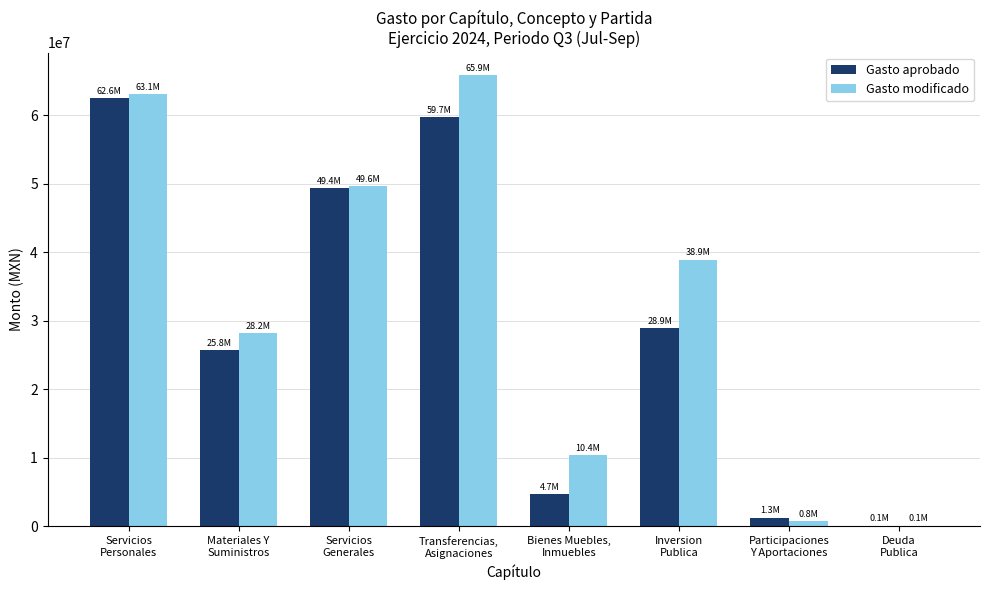

Does the chart contain stacked bars?

No